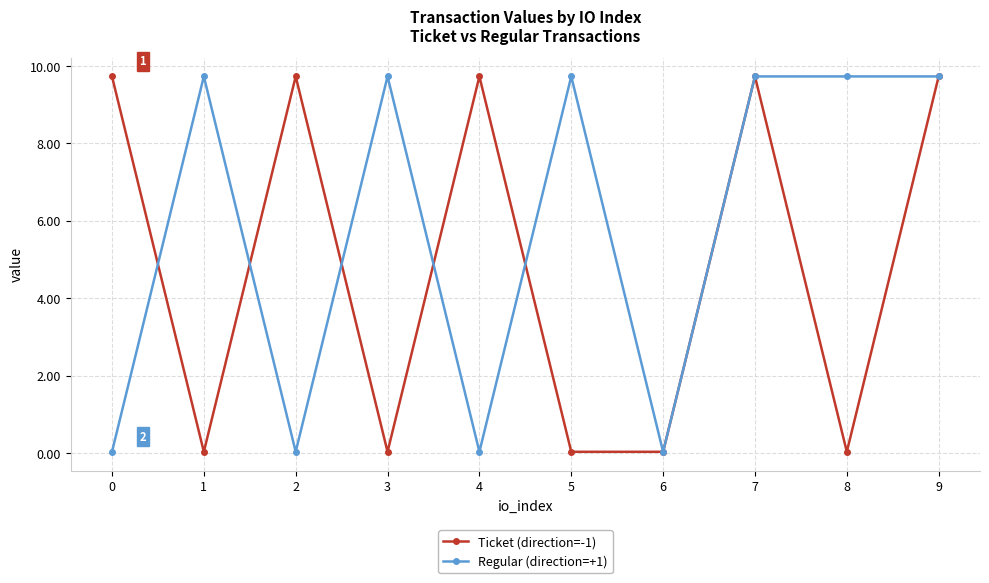

How many lines are shown in the chart?

2